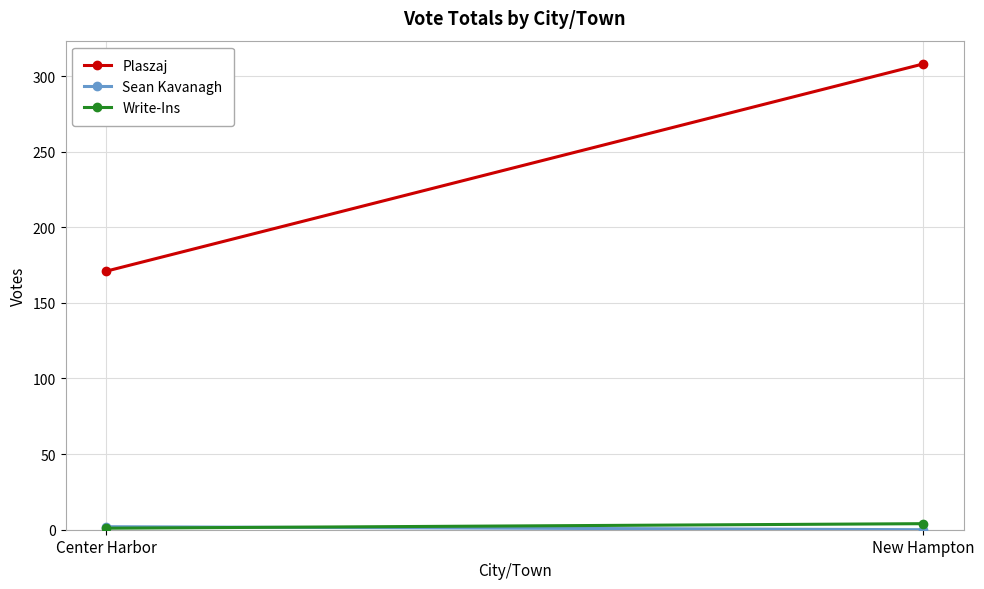

Count the number of categories in the chart.

2